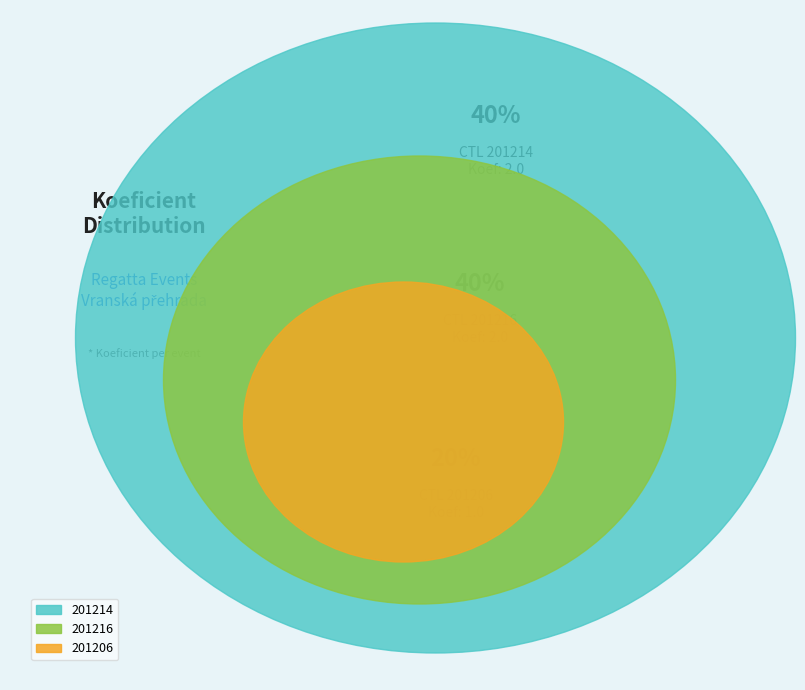

What percentage is the 201206 slice, to the nearest percent?

20%